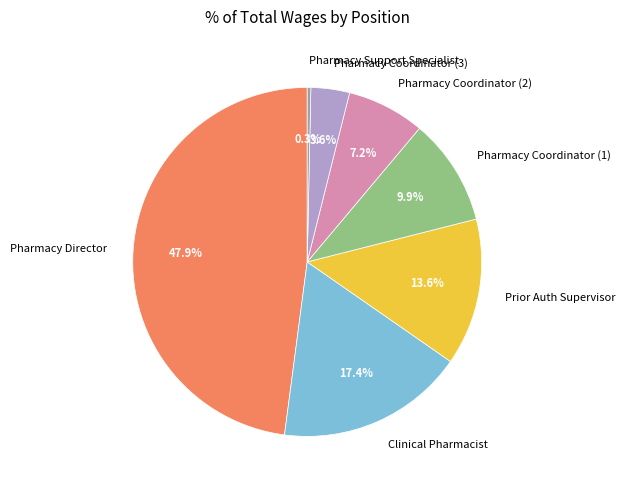

Which category has the biggest portion of the pie?

Pharmacy Director